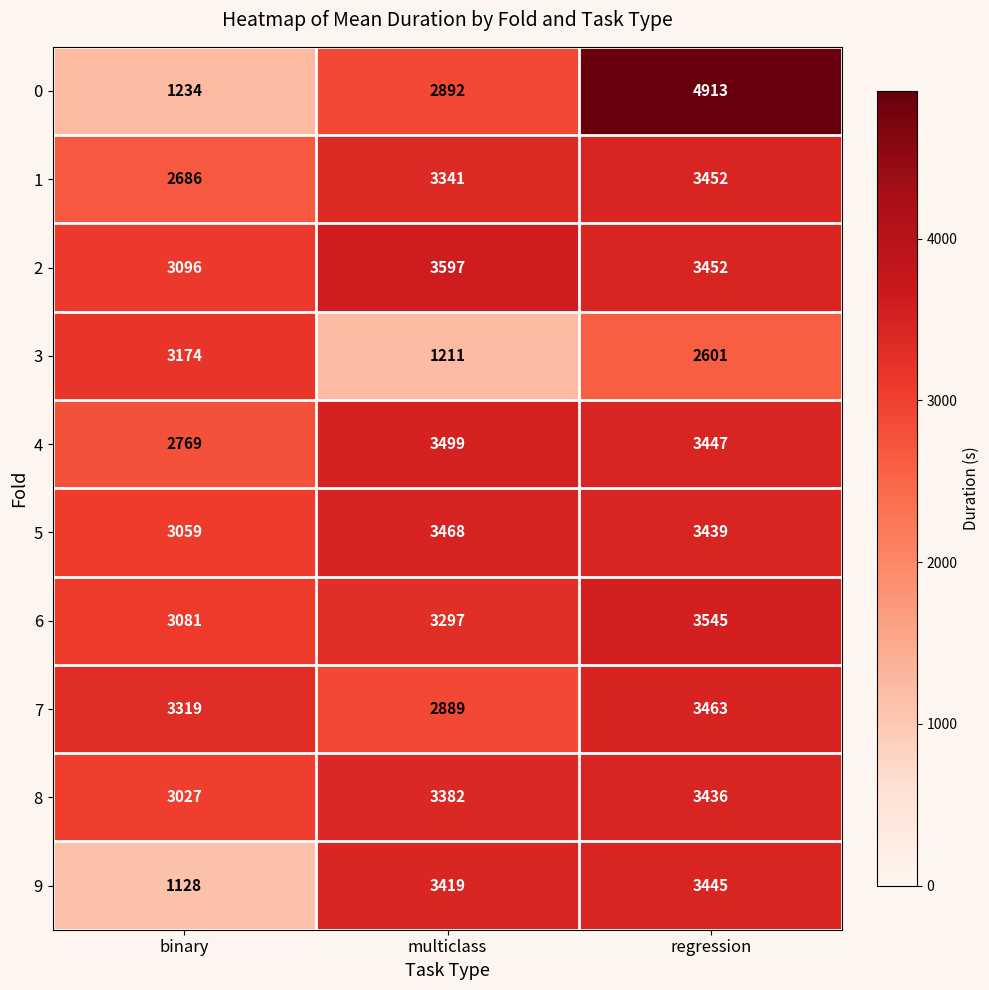

Which series has the largest total across all categories?

2